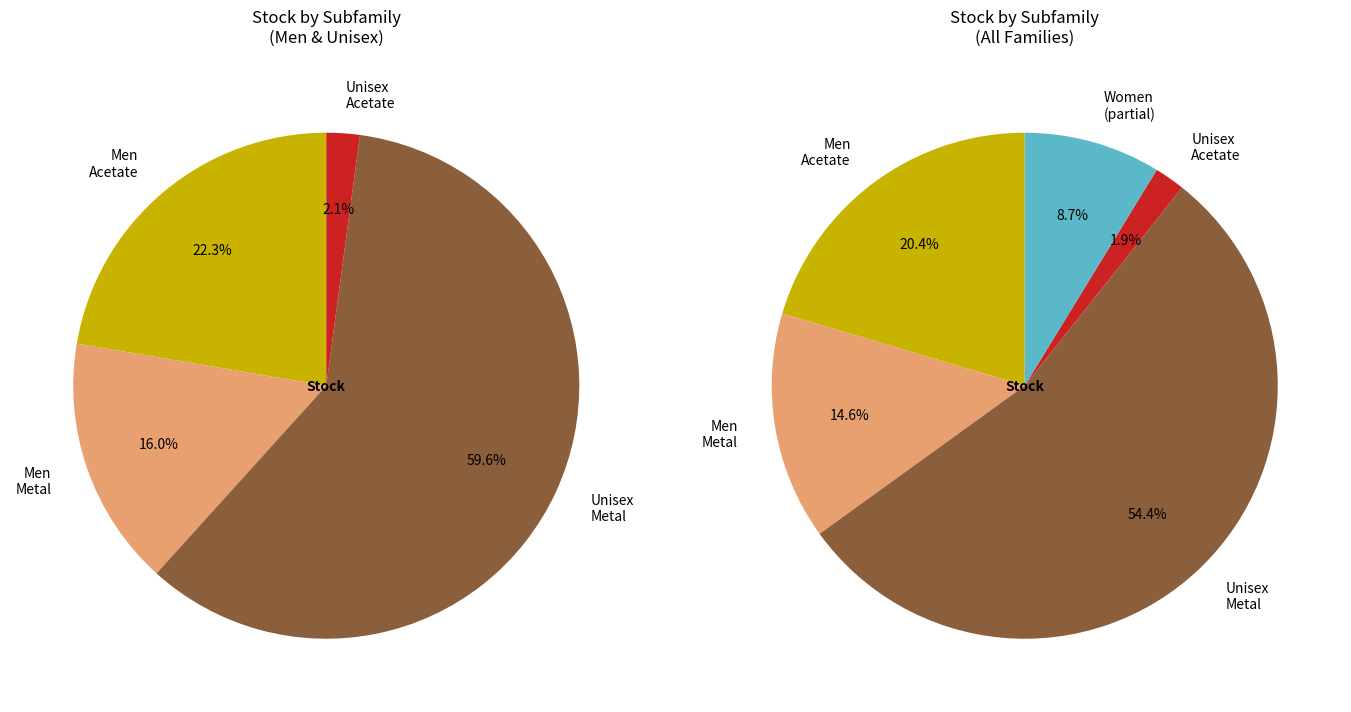

The Men slice represents 29% of the pie. True or false?

False